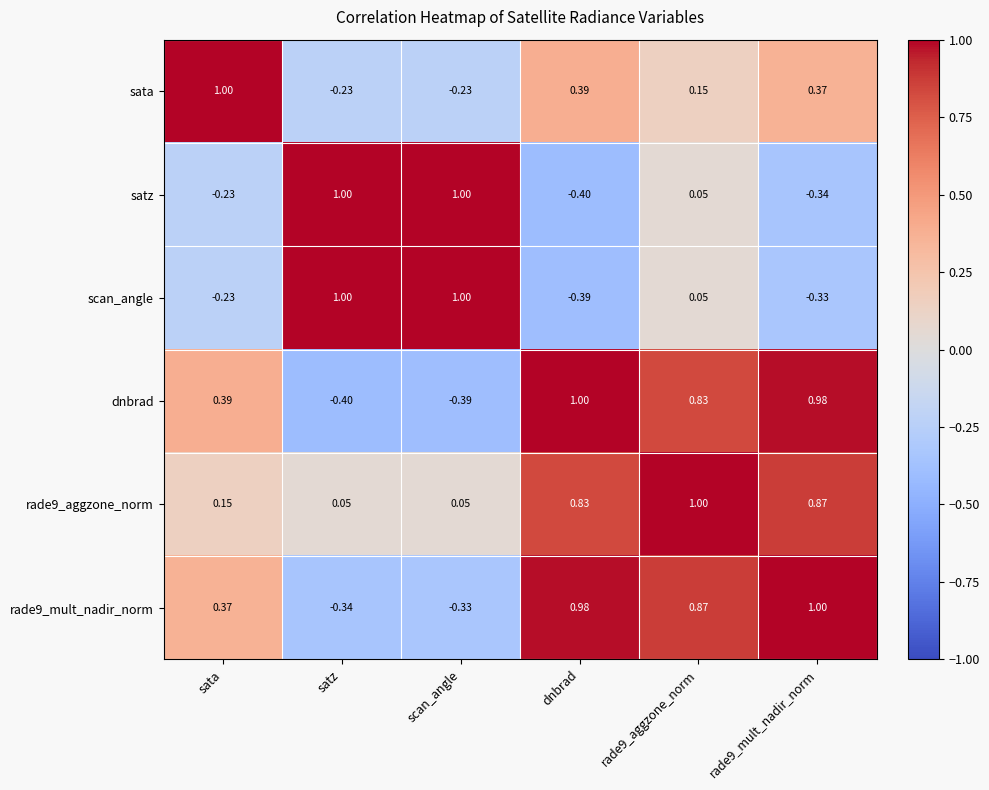

Is the value of satz at rade9_mult_nadir_norm greater than the value of dnbrad at satz?

Yes